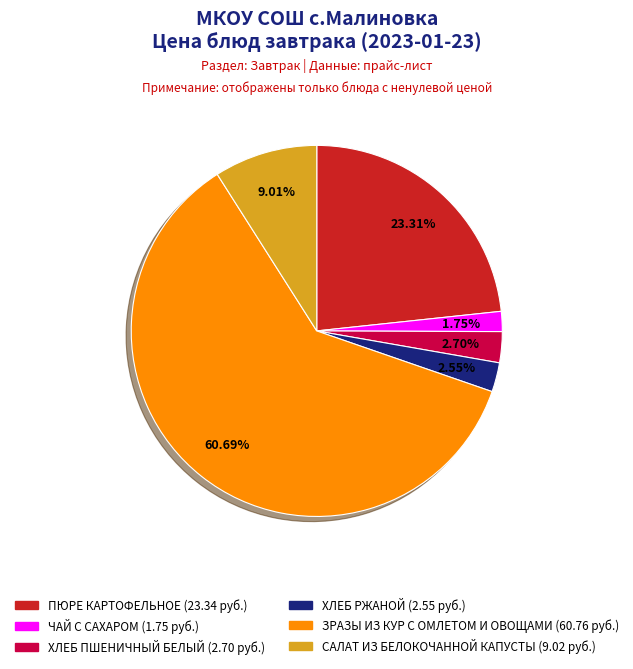

What percentage is the САЛАТ ИЗ БЕЛОКОЧАННОЙ КАПУСТЫ slice, to the nearest percent?

9%